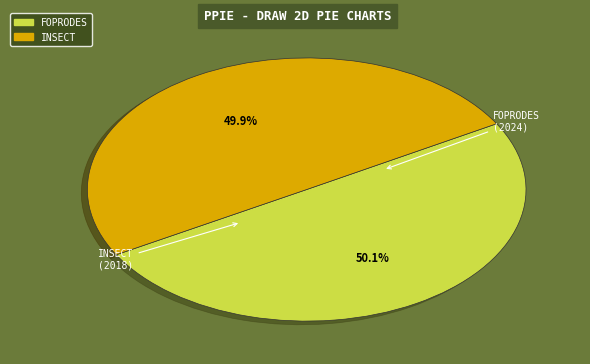

What percentage is NOT represented by INSECT?

50.1%